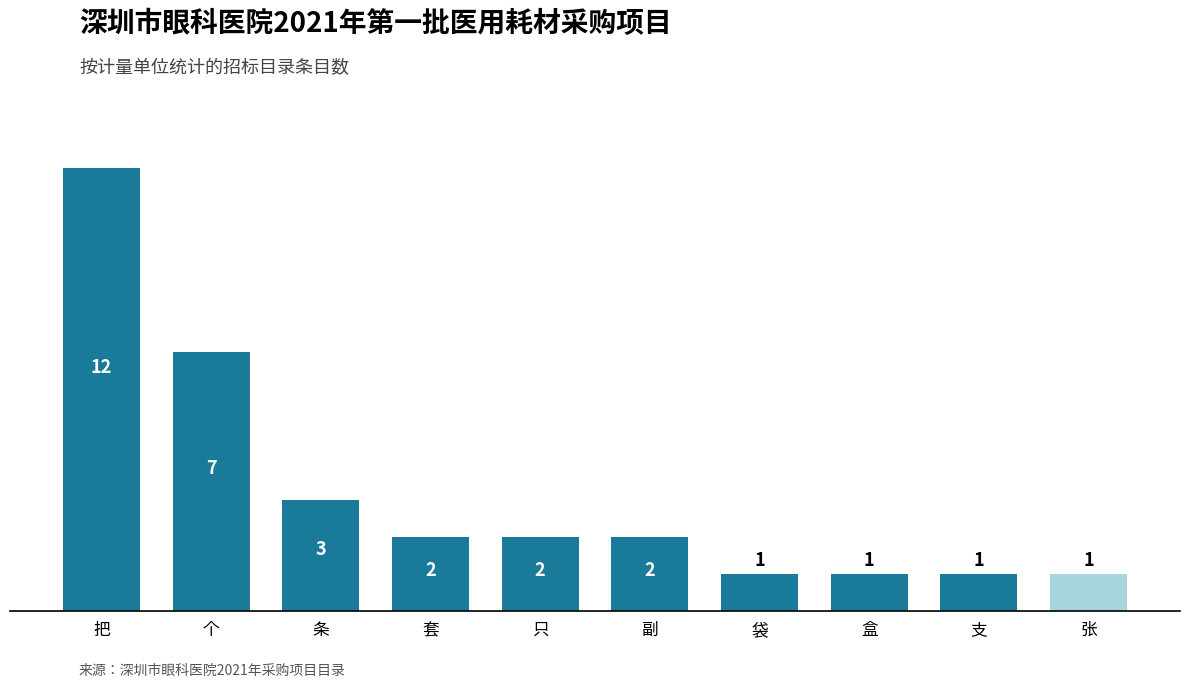

What is the ratio of the value at 副 to the value at 袋?

2.0